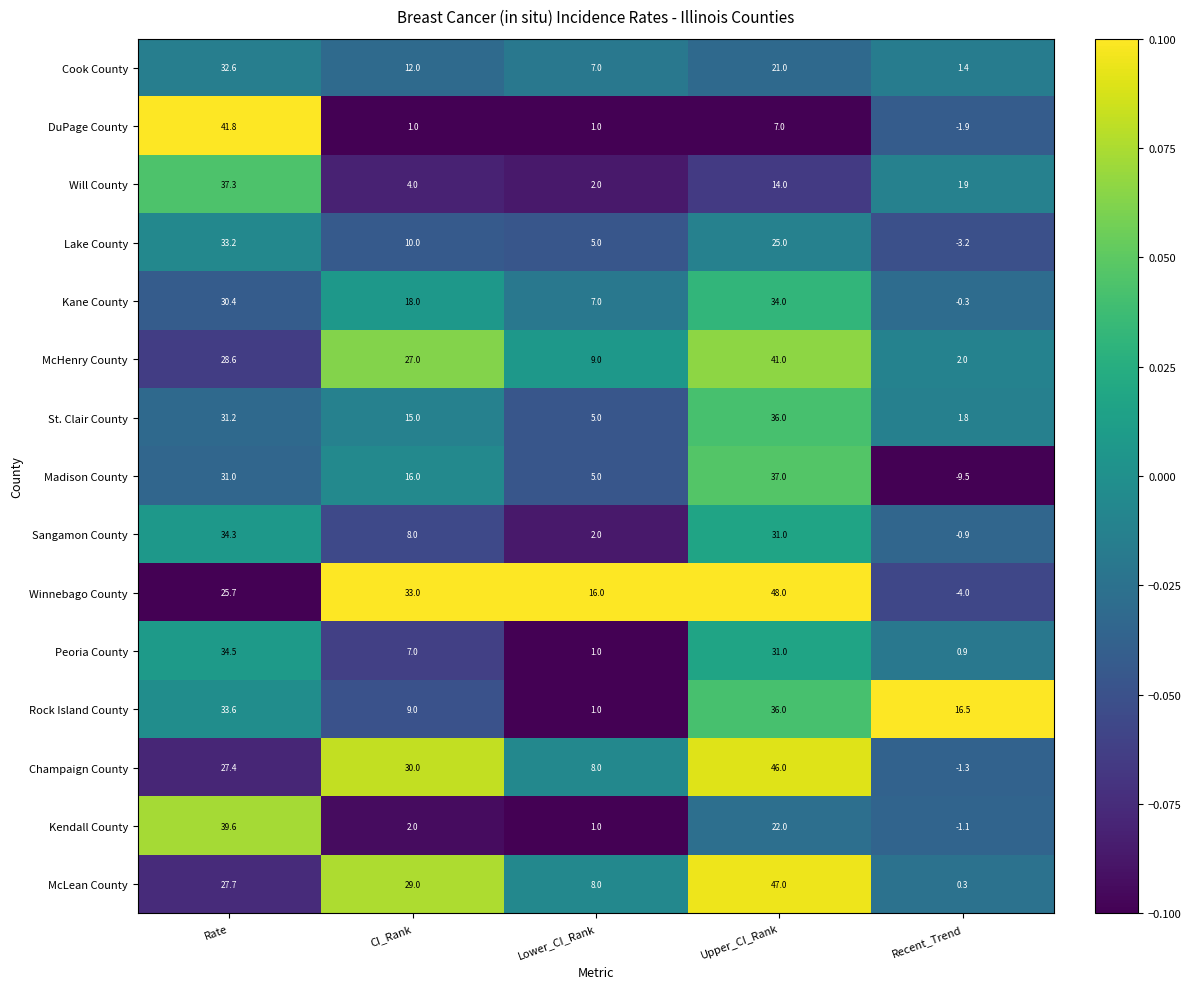

The value of St. Clair County at Upper_CI_Rank is 63.9. True or false?

False